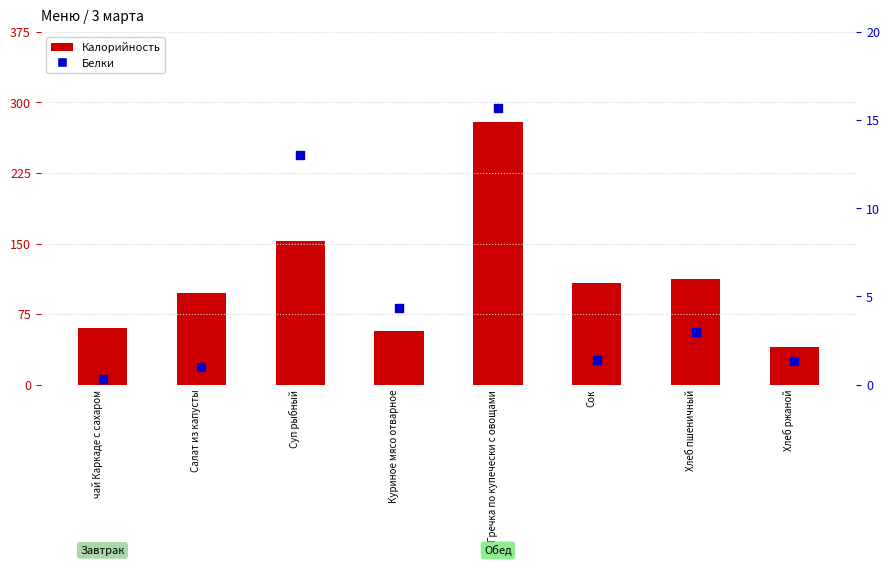

What are all the series names shown in the legend?

Калорийность, Белки